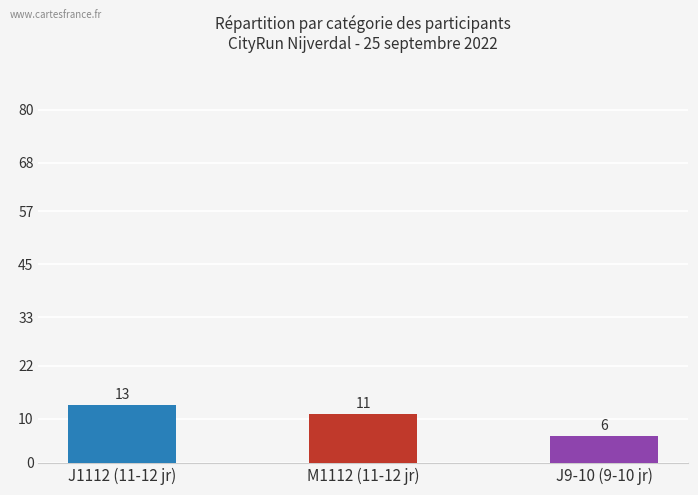

The chart shows a value of 7 at J1112 (11-12 jr). True or false?

False